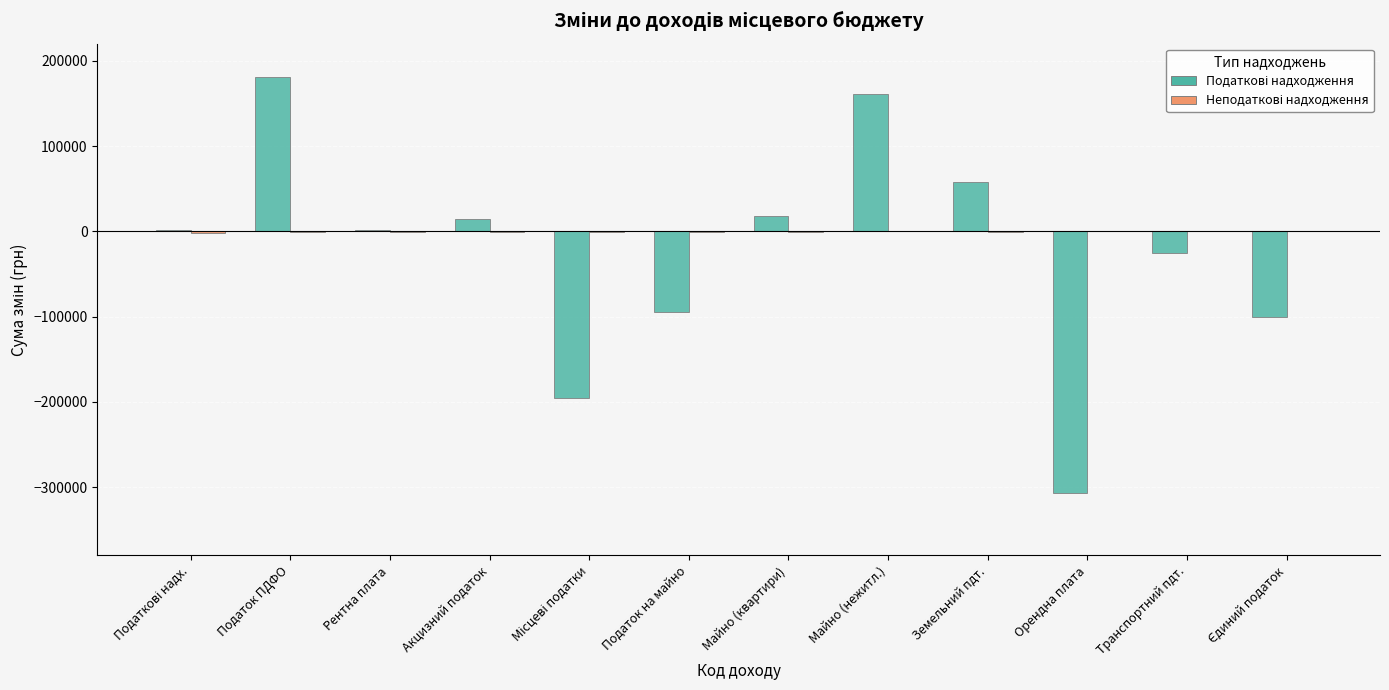

What is the greatest value displayed?

180610